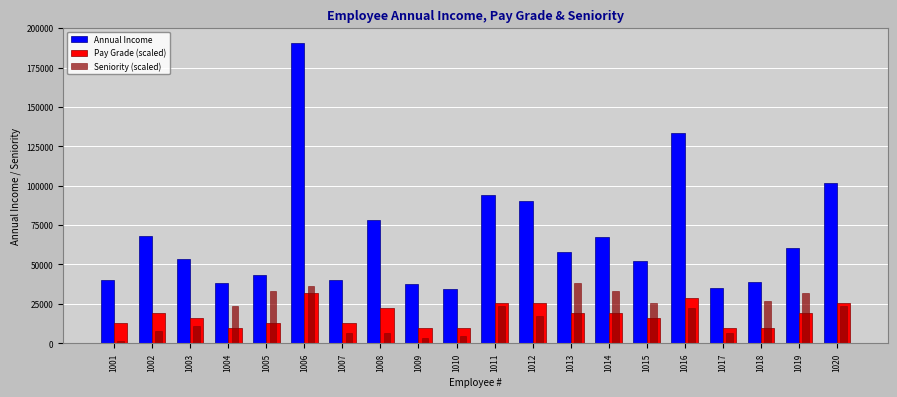

What is the total value across all series at 1001?

54255.7